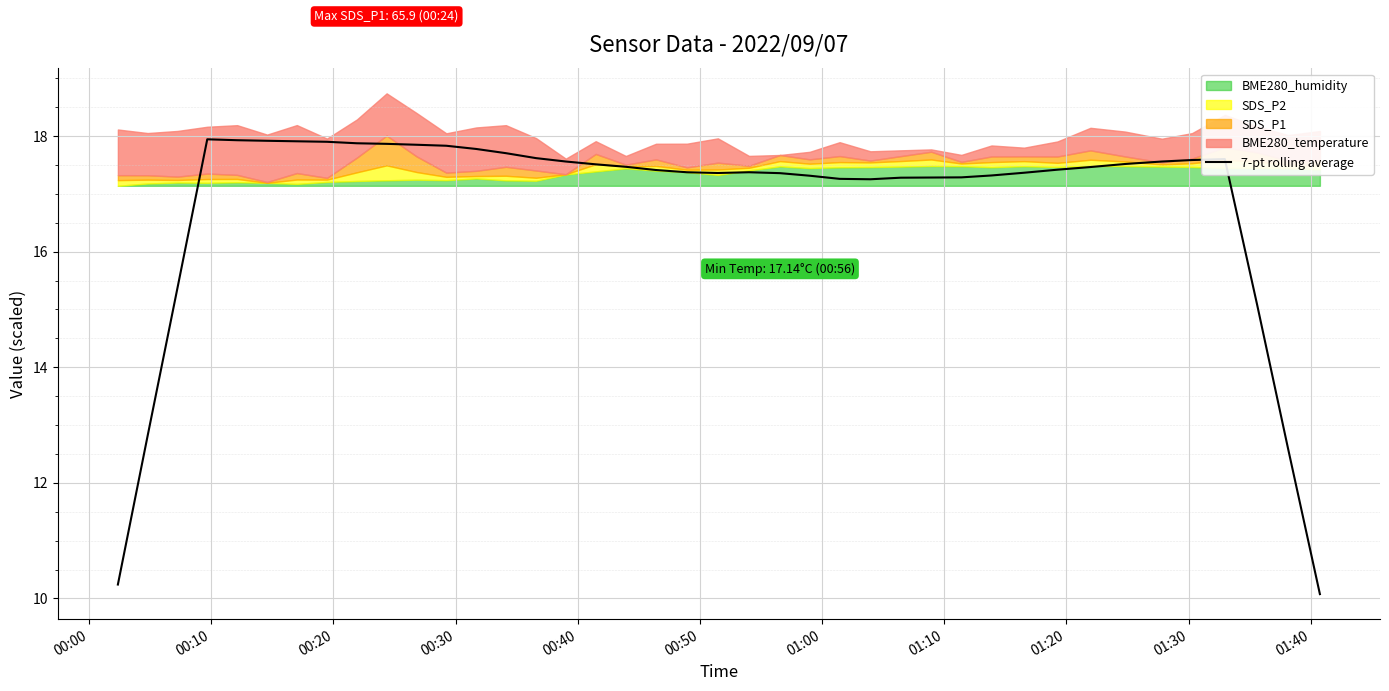

What is the value of the 19th point from the left?

17.4